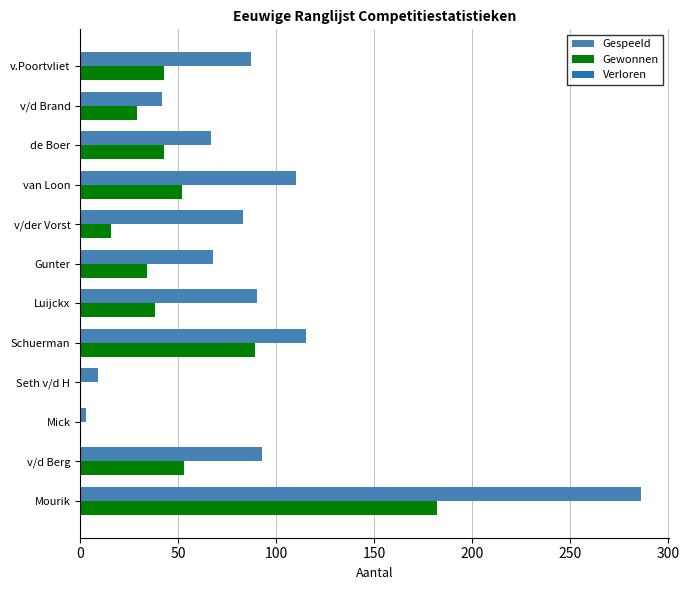

How many categories are shown in the chart?

12